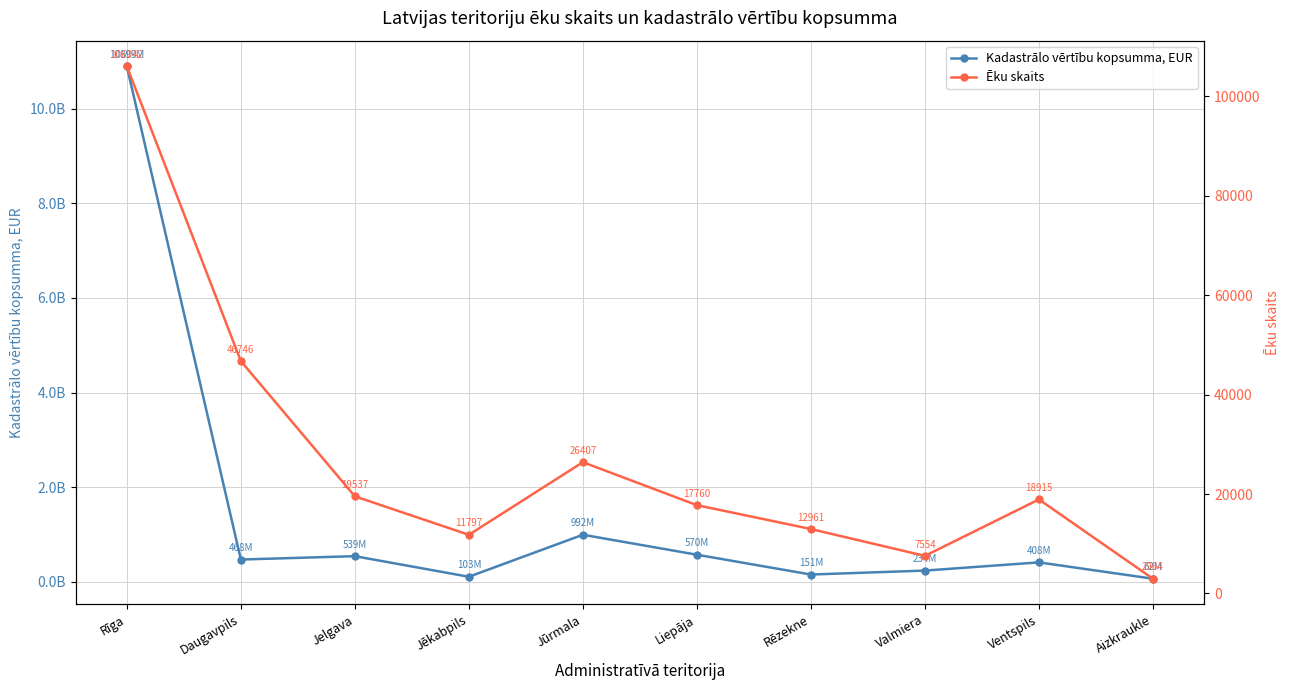

What is the average value of the Kadastrālo vērtību kopsumma, EUR series?

1442571277